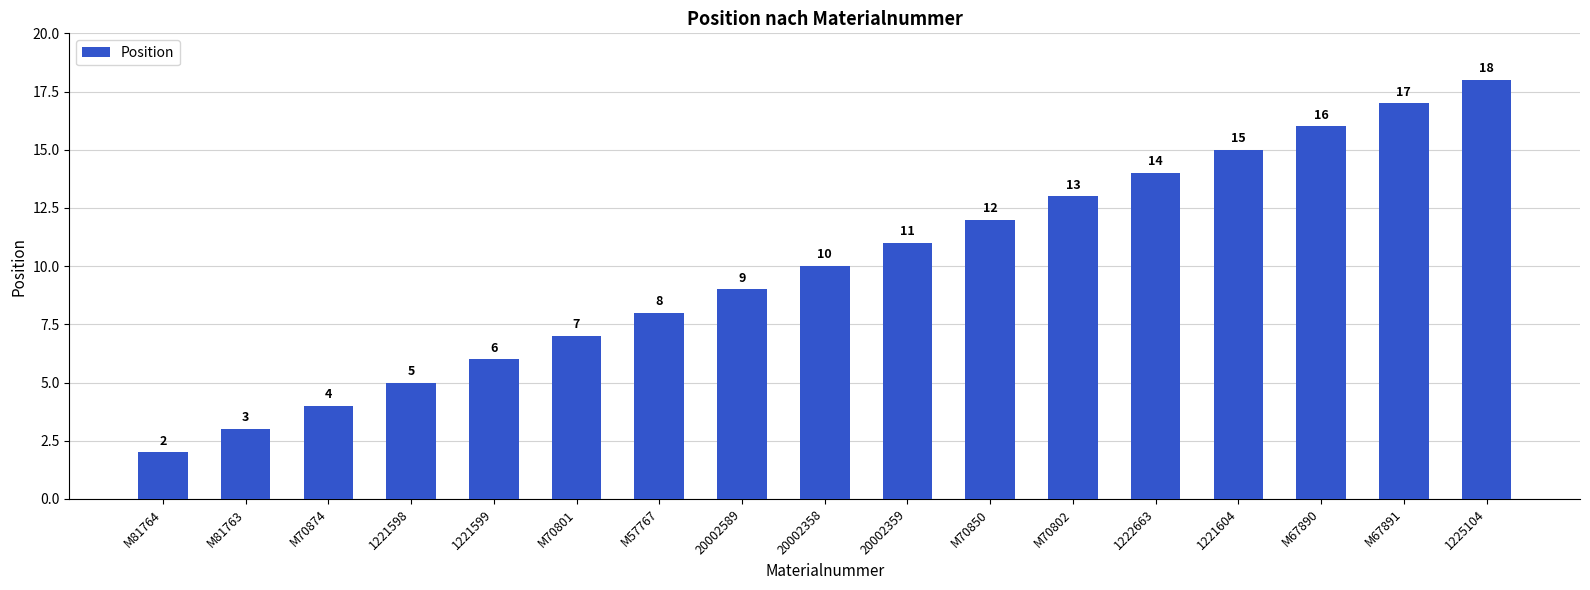

What is the label of the 11th bar from the right?

M57767